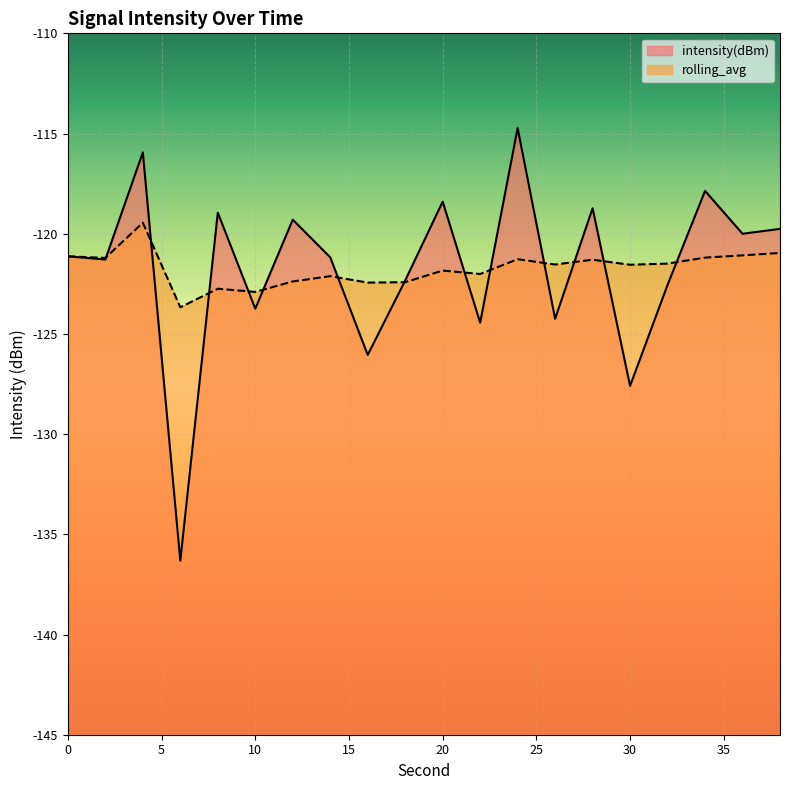

True or false: rolling_avg and intensity(dBm) intersect in this chart.

True